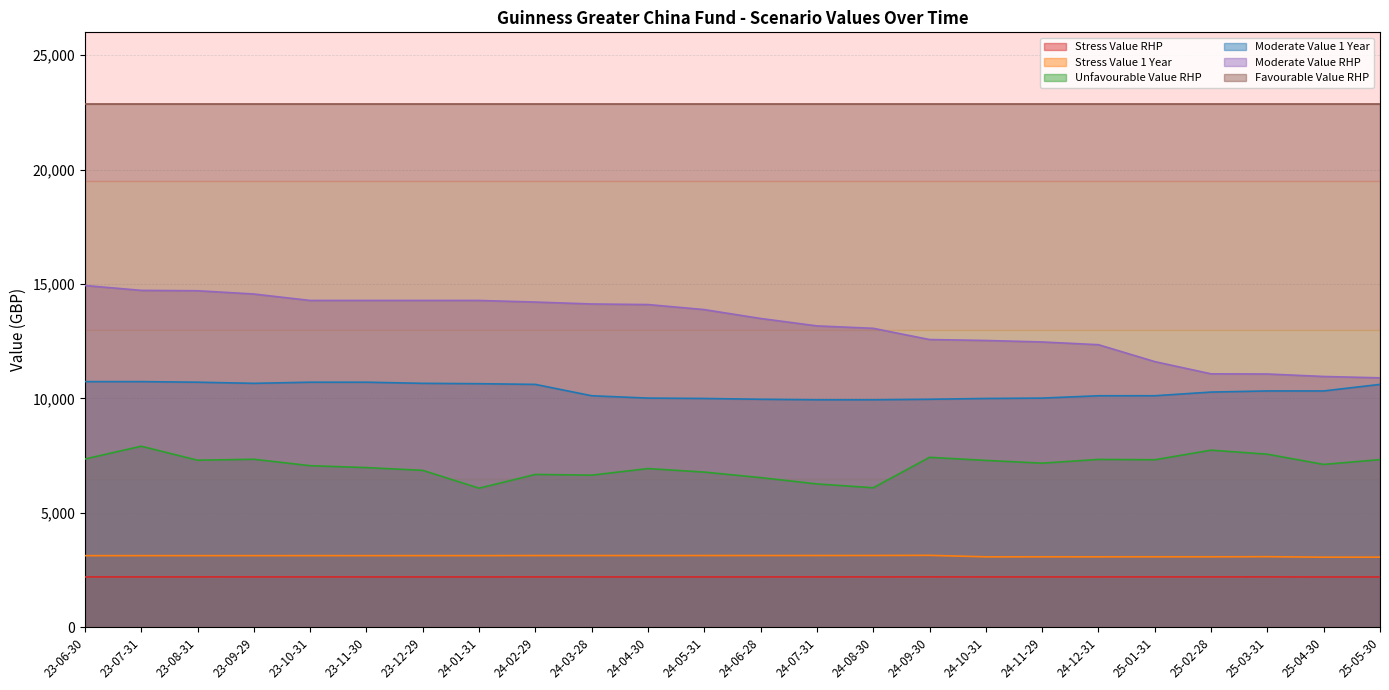

True or false: Stress Value RHP and Favourable Value RHP intersect in this chart.

False